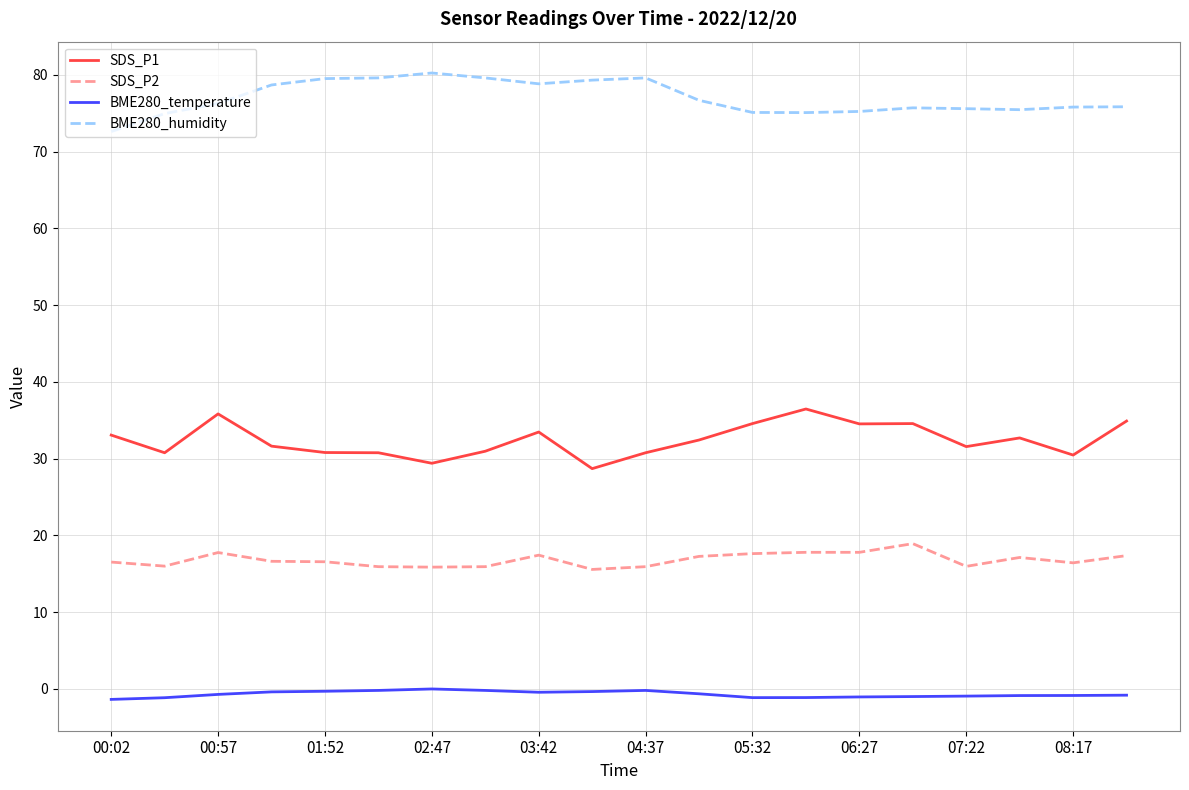

True or false: BME280_temperature and SDS_P2 cross at least once.

False